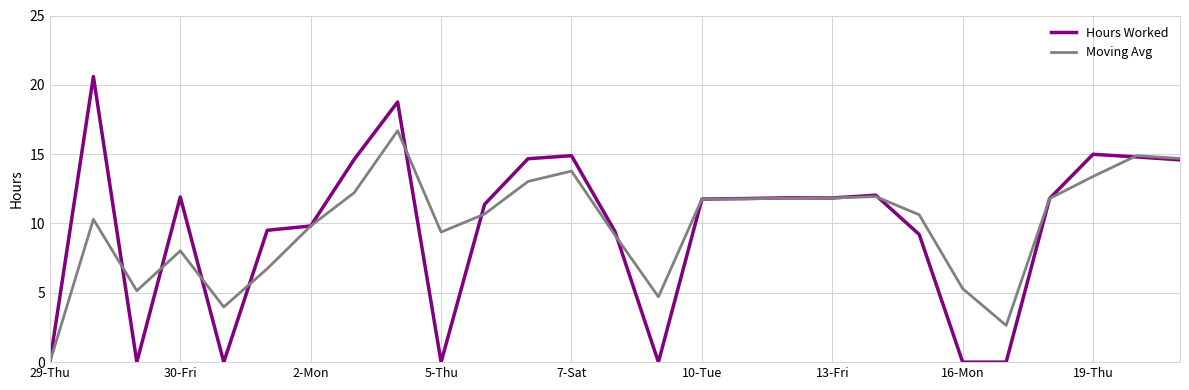

True or false: Hours Worked and Moving Avg intersect in this chart.

True